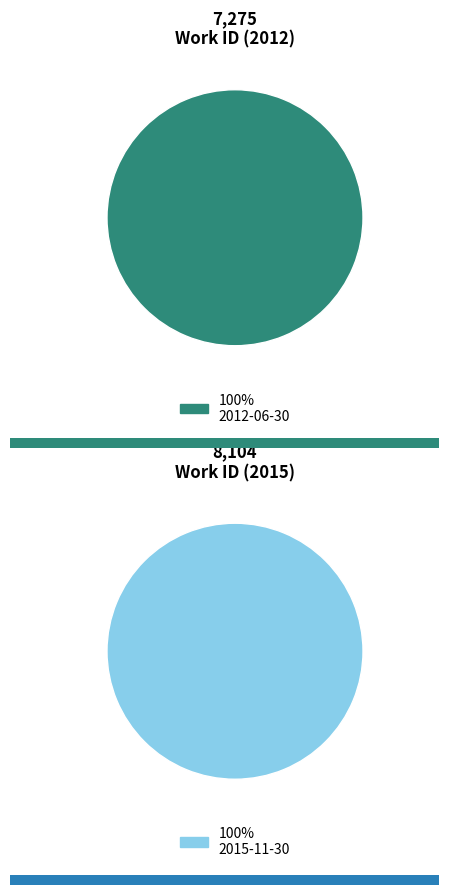

How many slices are in this pie chart?

2